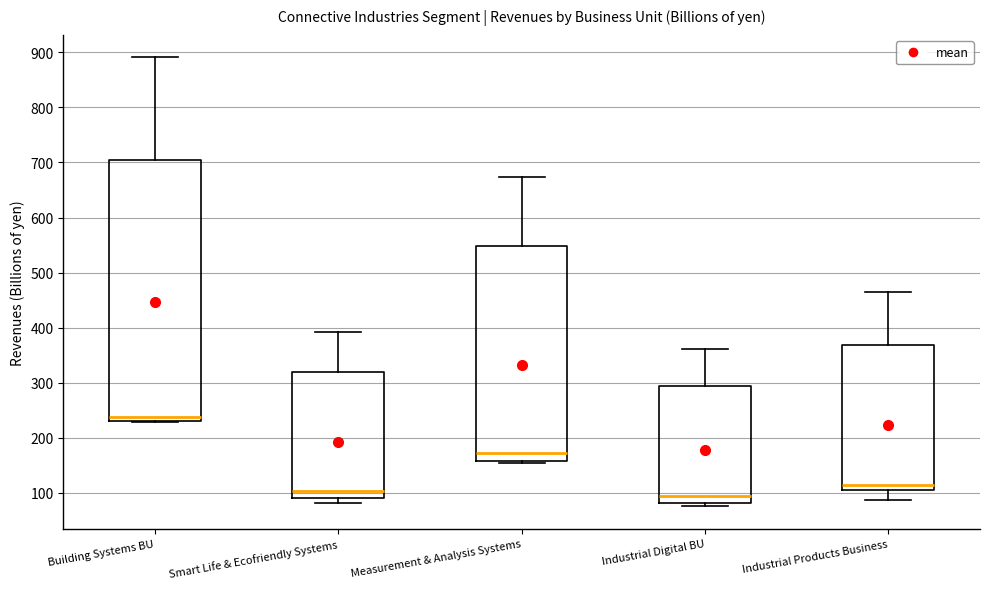

Reading left to right, read every box against the y-axis: the position of its median line, the range the box covers, and the ends of its whiskers. The values are not printed on the chart, so give them approximately, as read against the axis.

Building Systems BU: median 240, box 230 to 710, whiskers 230 to 890
Smart Life & Ecofriendly Systems: median 100, box 90 to 320, whiskers 80 to 390
Measurement & Analysis Systems: median 170, box 160 to 550, whiskers 150 to 670
Industrial Digital BU: median 90, box 80 to 290, whiskers 80 (just below the box's lower edge) to 360
Industrial Products Business: median 110, box 100 to 370, whiskers 90 to 470